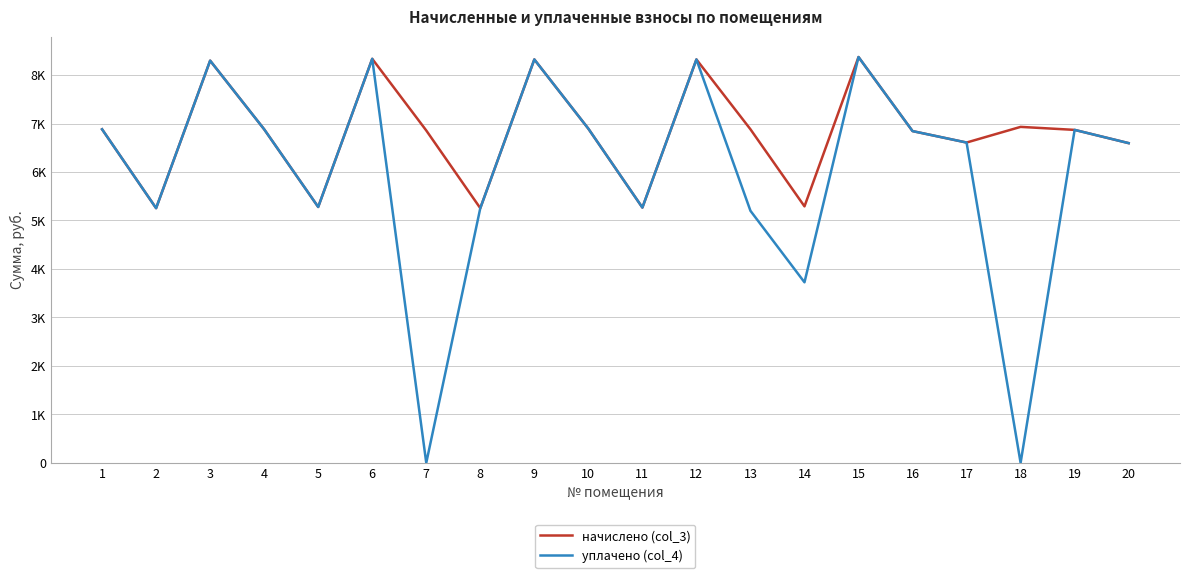

In начислено (col_3), how many points are higher than both neighbors (excluding endpoints)?

6